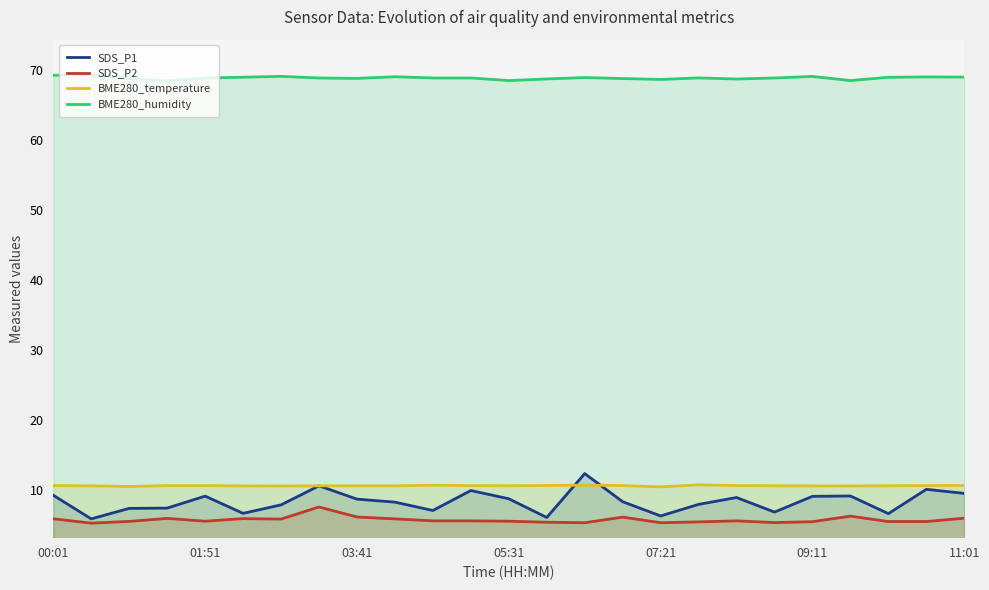

Is it true that BME280_humidity equals 17.1 at 21?

False